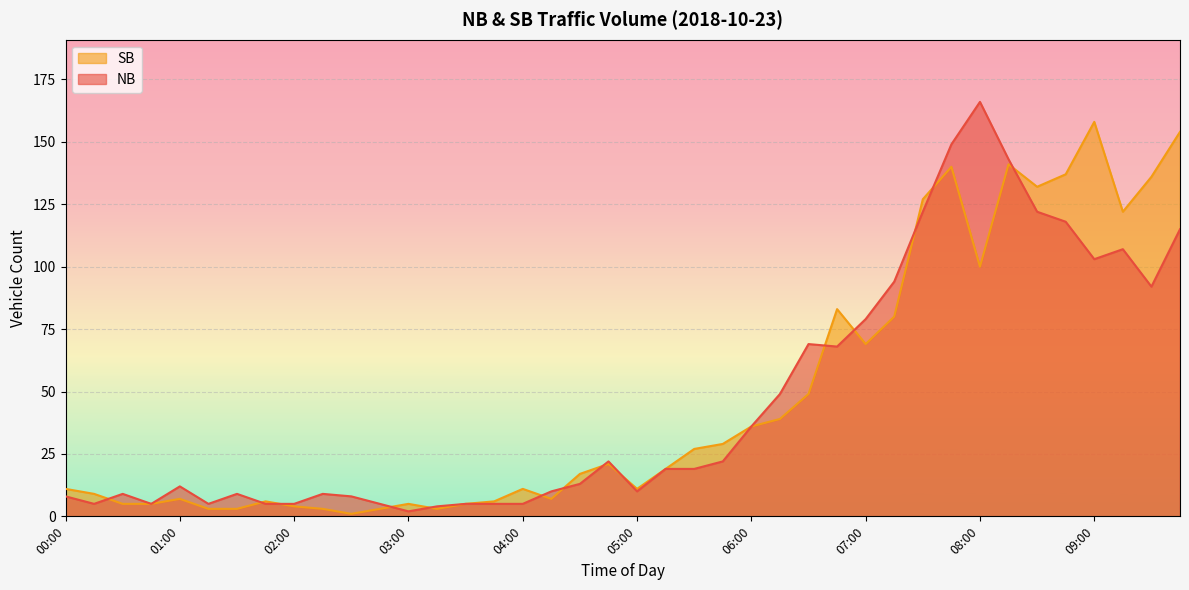

The value of NB at 03:45 is 5. True or false?

True